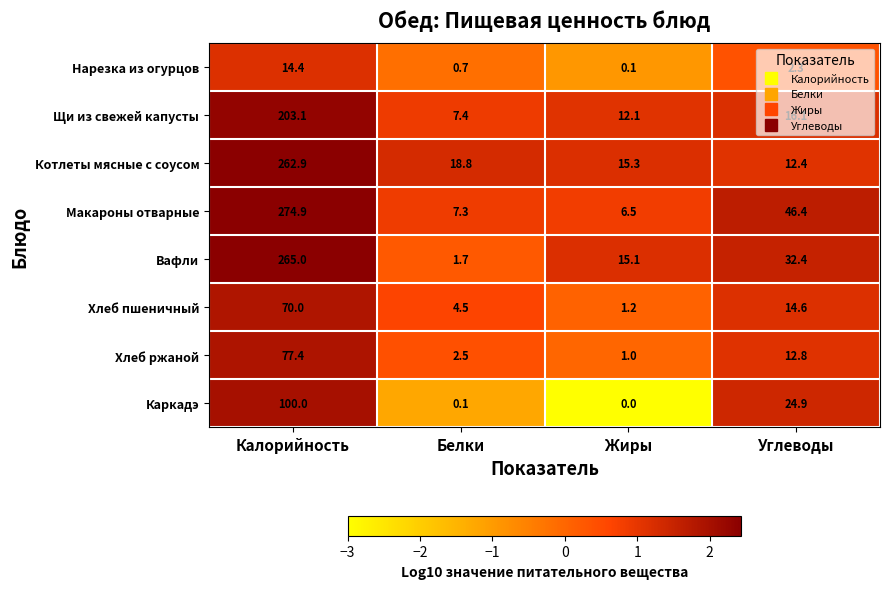

List the labels in order of Котлеты мясные с соусом value, largest first.

Калорийность, Белки, Жиры, Углеводы